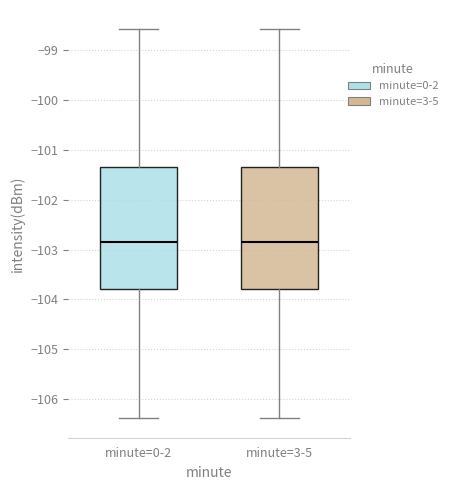

Reading left to right, transcribe this box plot: for each box, give where its median line is, the range the box spans, and where its two whiskers end, as read against the y-axis. The values are not printed on the chart, so give them approximately, as read against the axis.

minute=0-2: median -102.9, box -103.8 to -101.3, whiskers -106.4 to -98.6
minute=3-5: median -102.9, box -103.8 to -101.3, whiskers -106.4 to -98.6